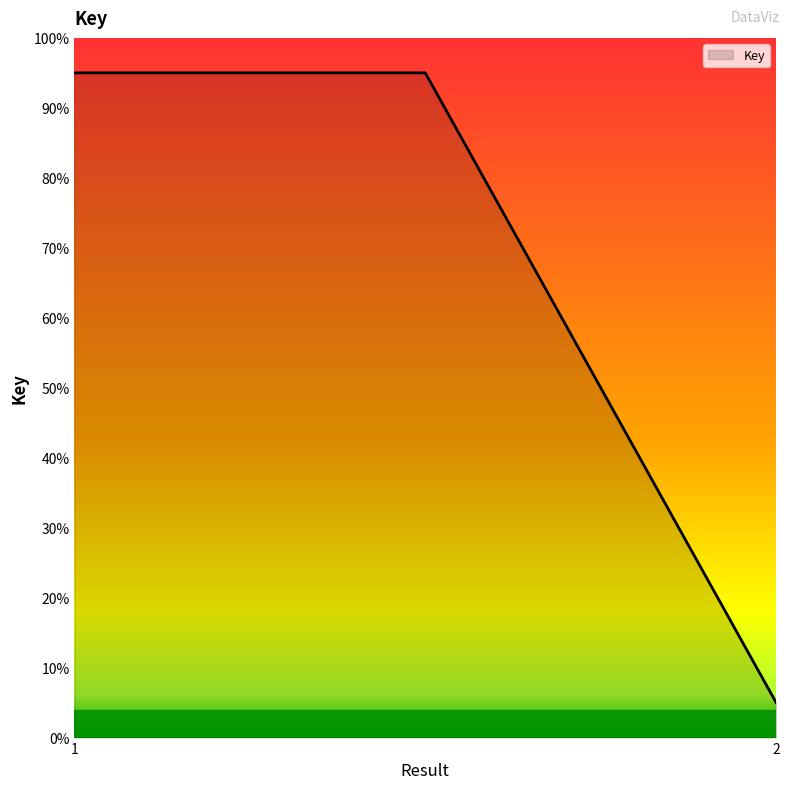

What is the average value?

65